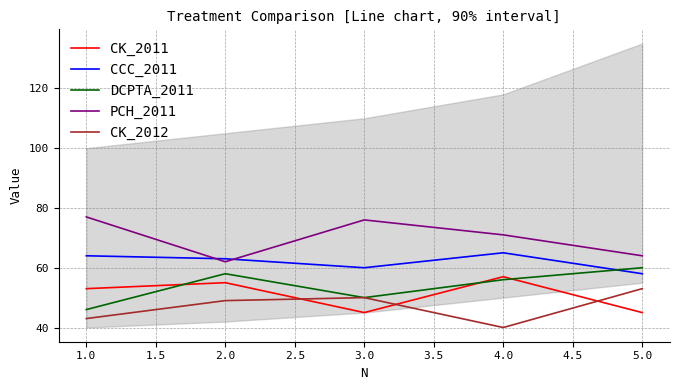

How many data points does each series have?

5